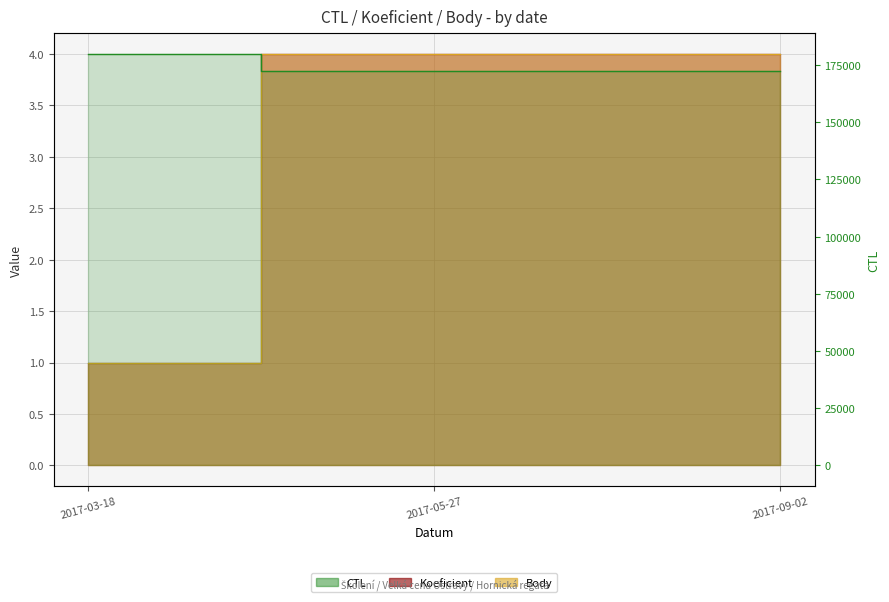

At how many categories does at least one series exceed 173880?

1